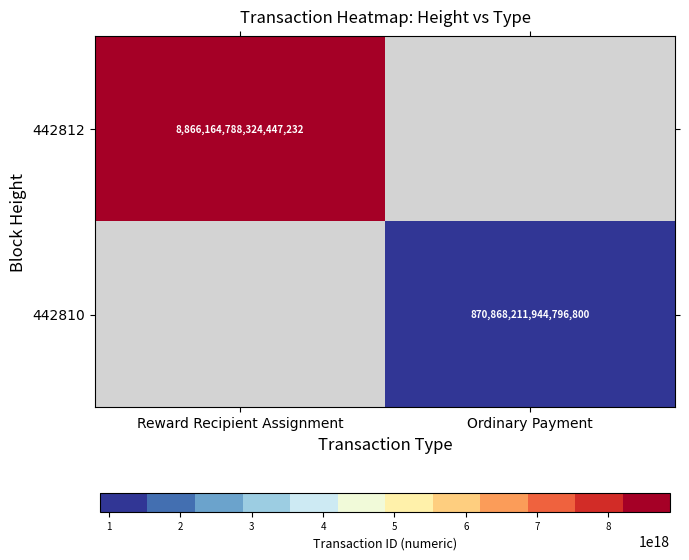

Count the number of data series in this chart.

2